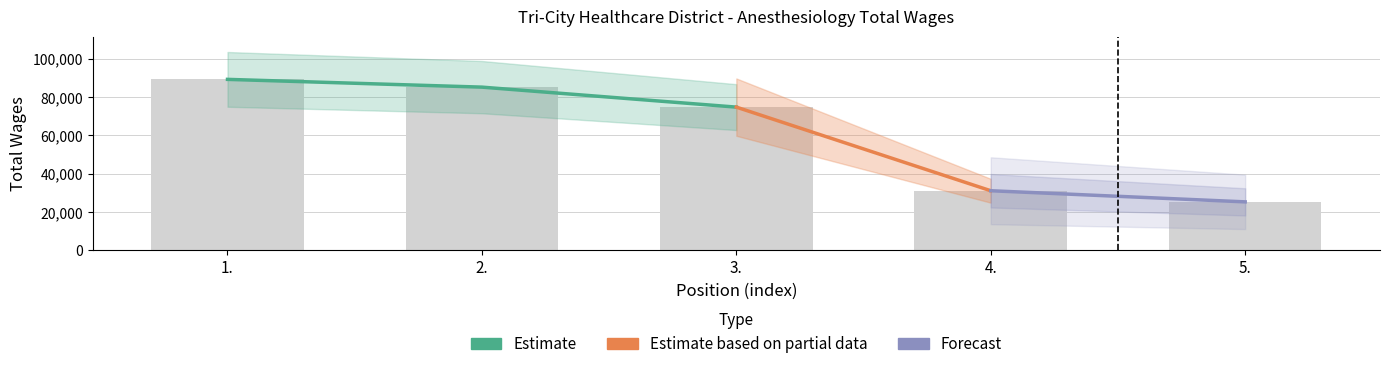

What is the sum of all values?

305725